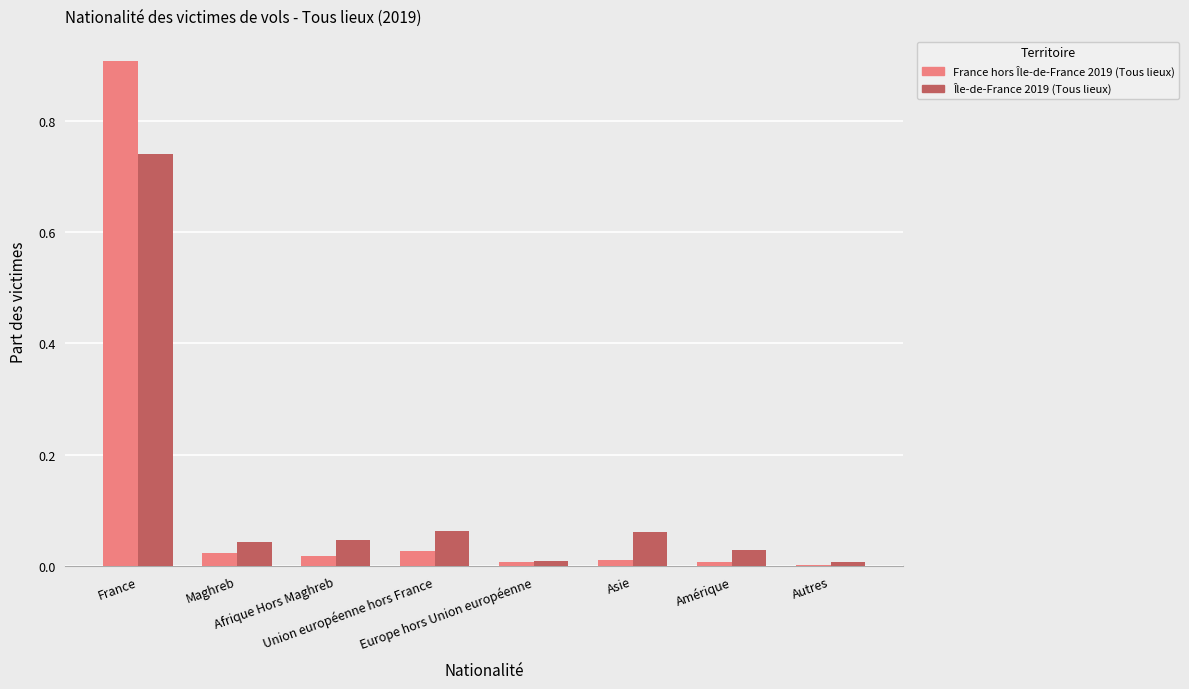

How many categories are shown in the chart?

8